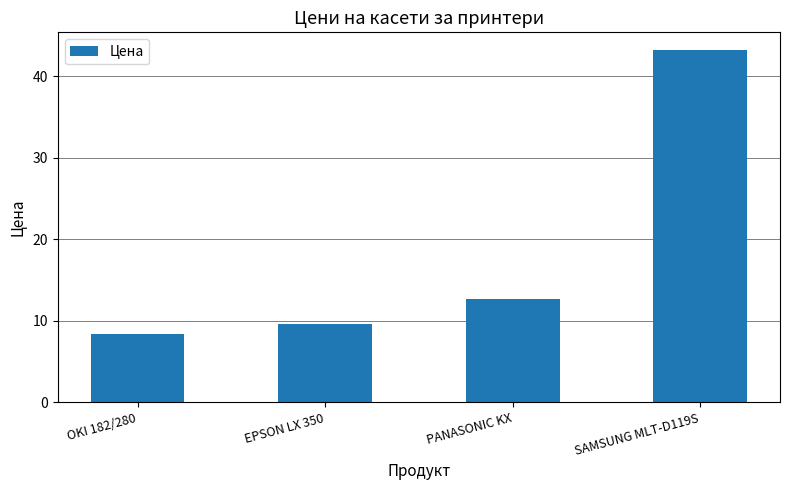

What is the greatest value displayed?

43.2